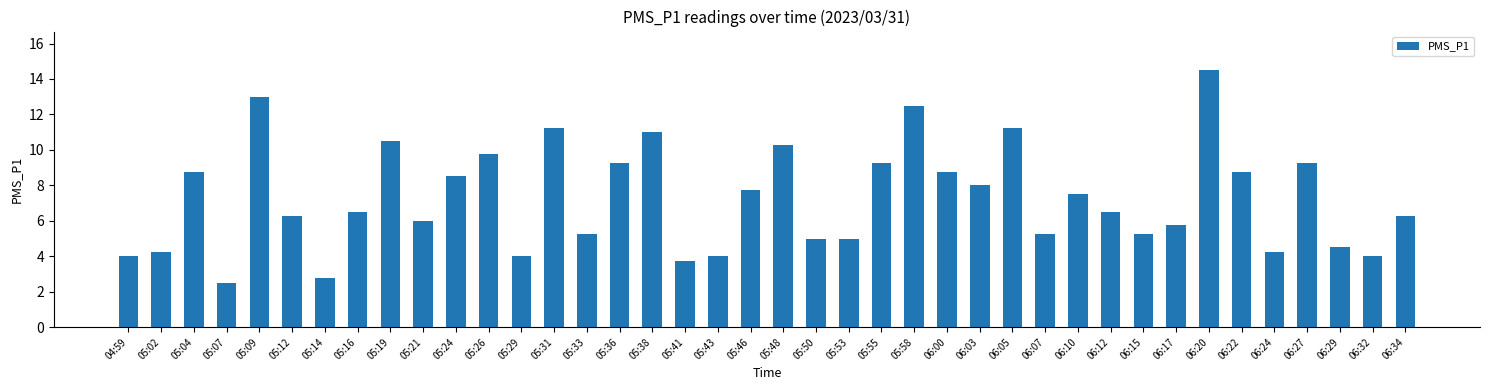

Approximately how many times larger is the value at 04:59 compared to 05:07?

1.6